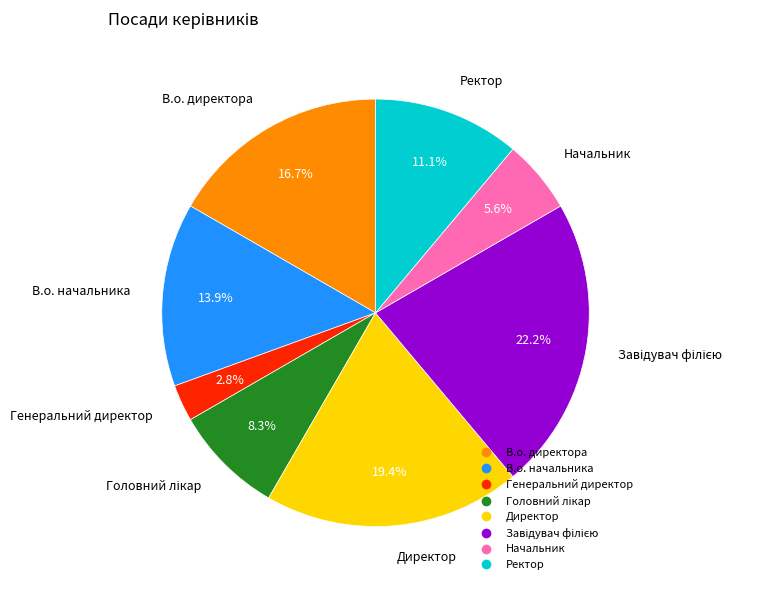

What percentage is NOT represented by Начальник?

94.4%